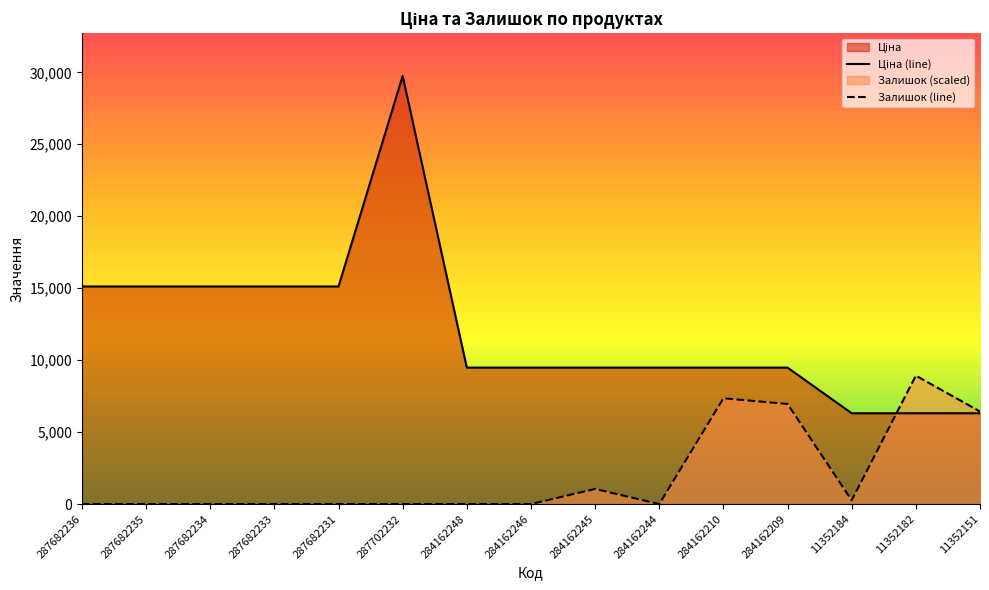

At which label does Ціна reach its minimum?

11352184